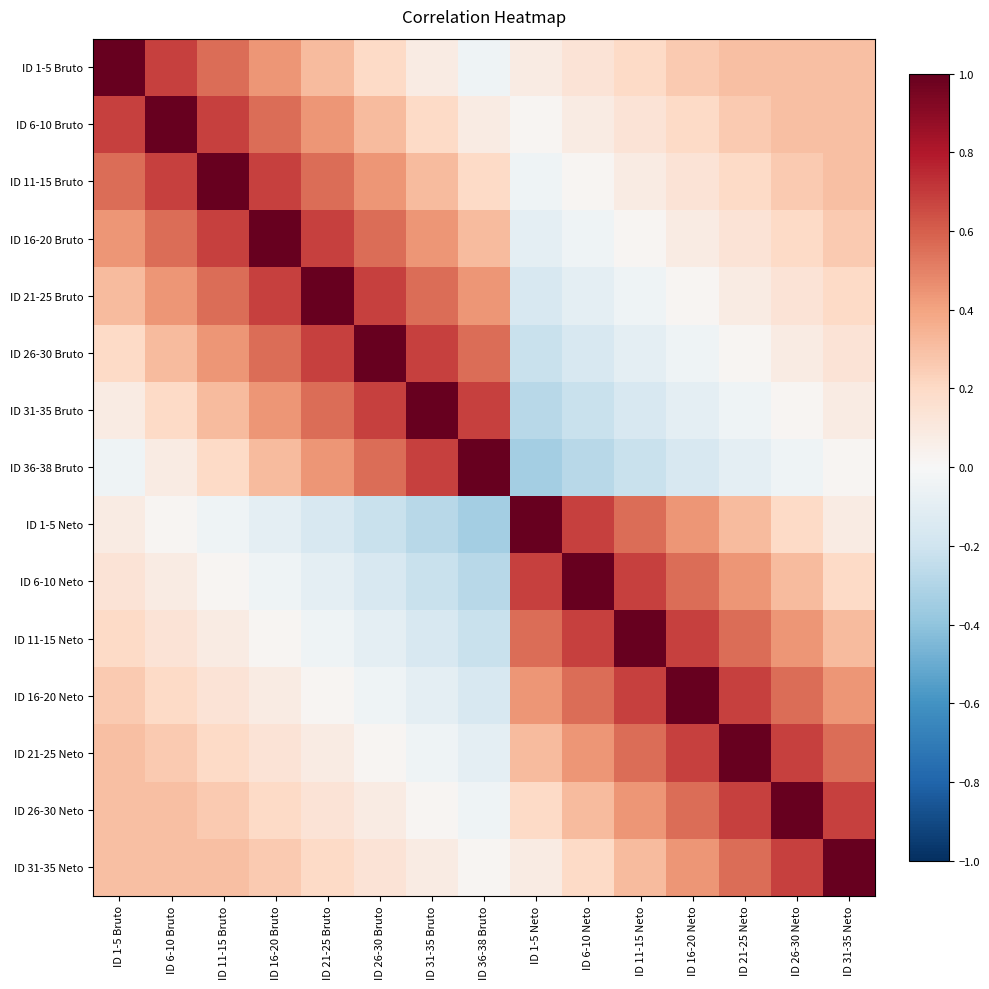

At which category is the sum across all series the highest?

ID 11-15 Bruto